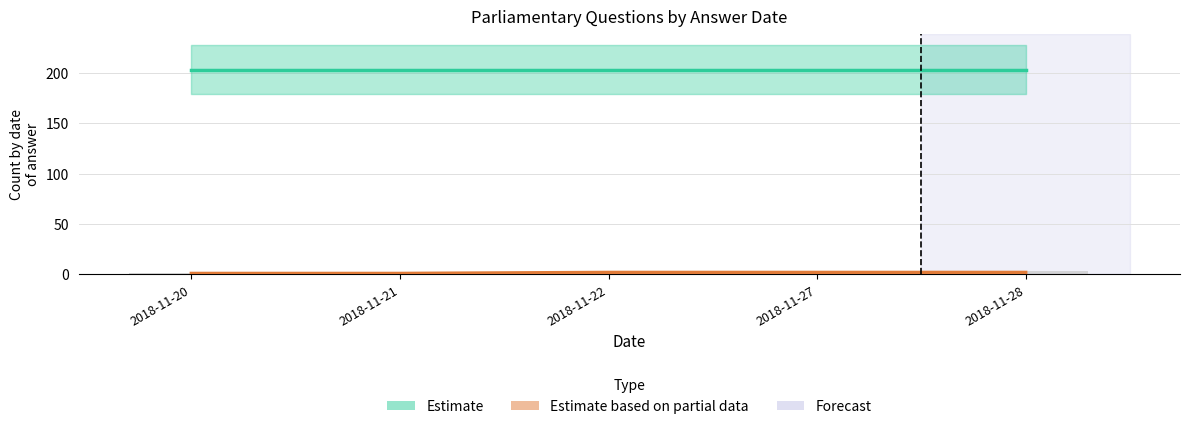

Are the bars horizontal?

No